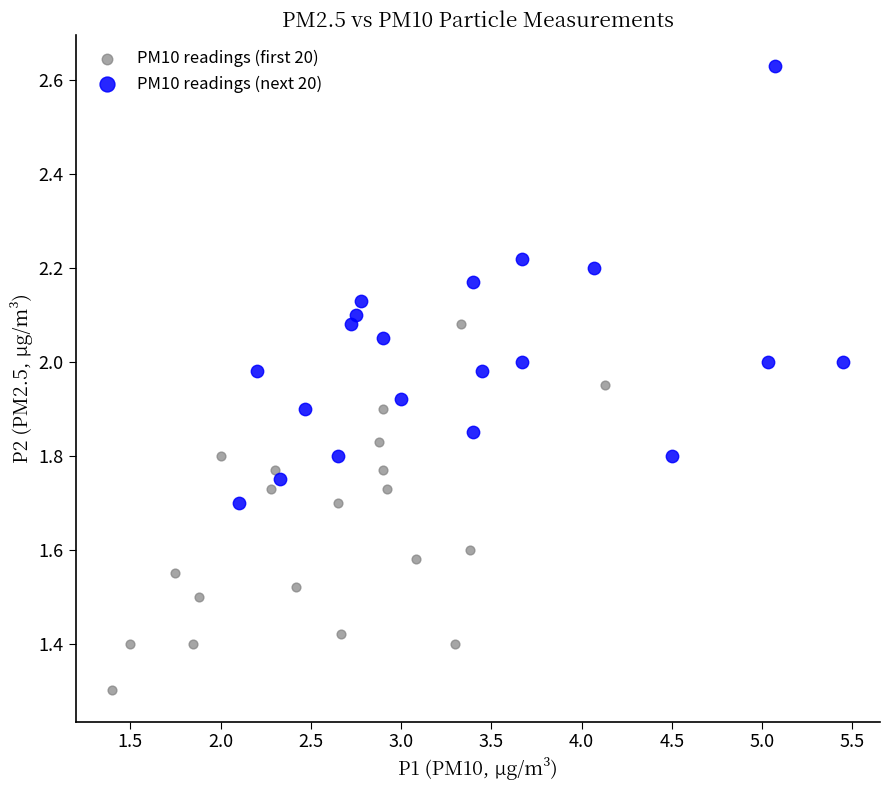

Which series has the largest Y range (max minus min)?

PM10 readings (next 20)